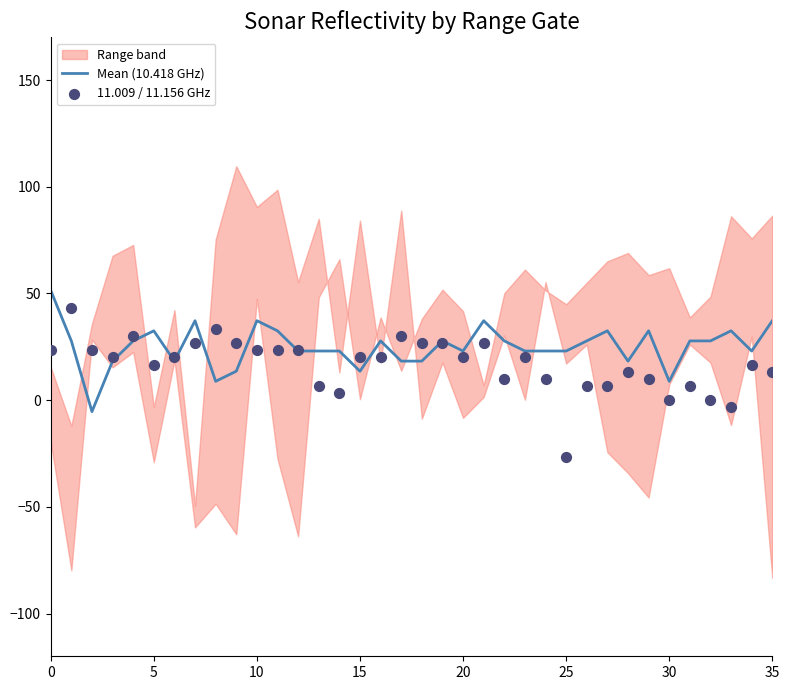

At how many categories does at least one series exceed -23?

36